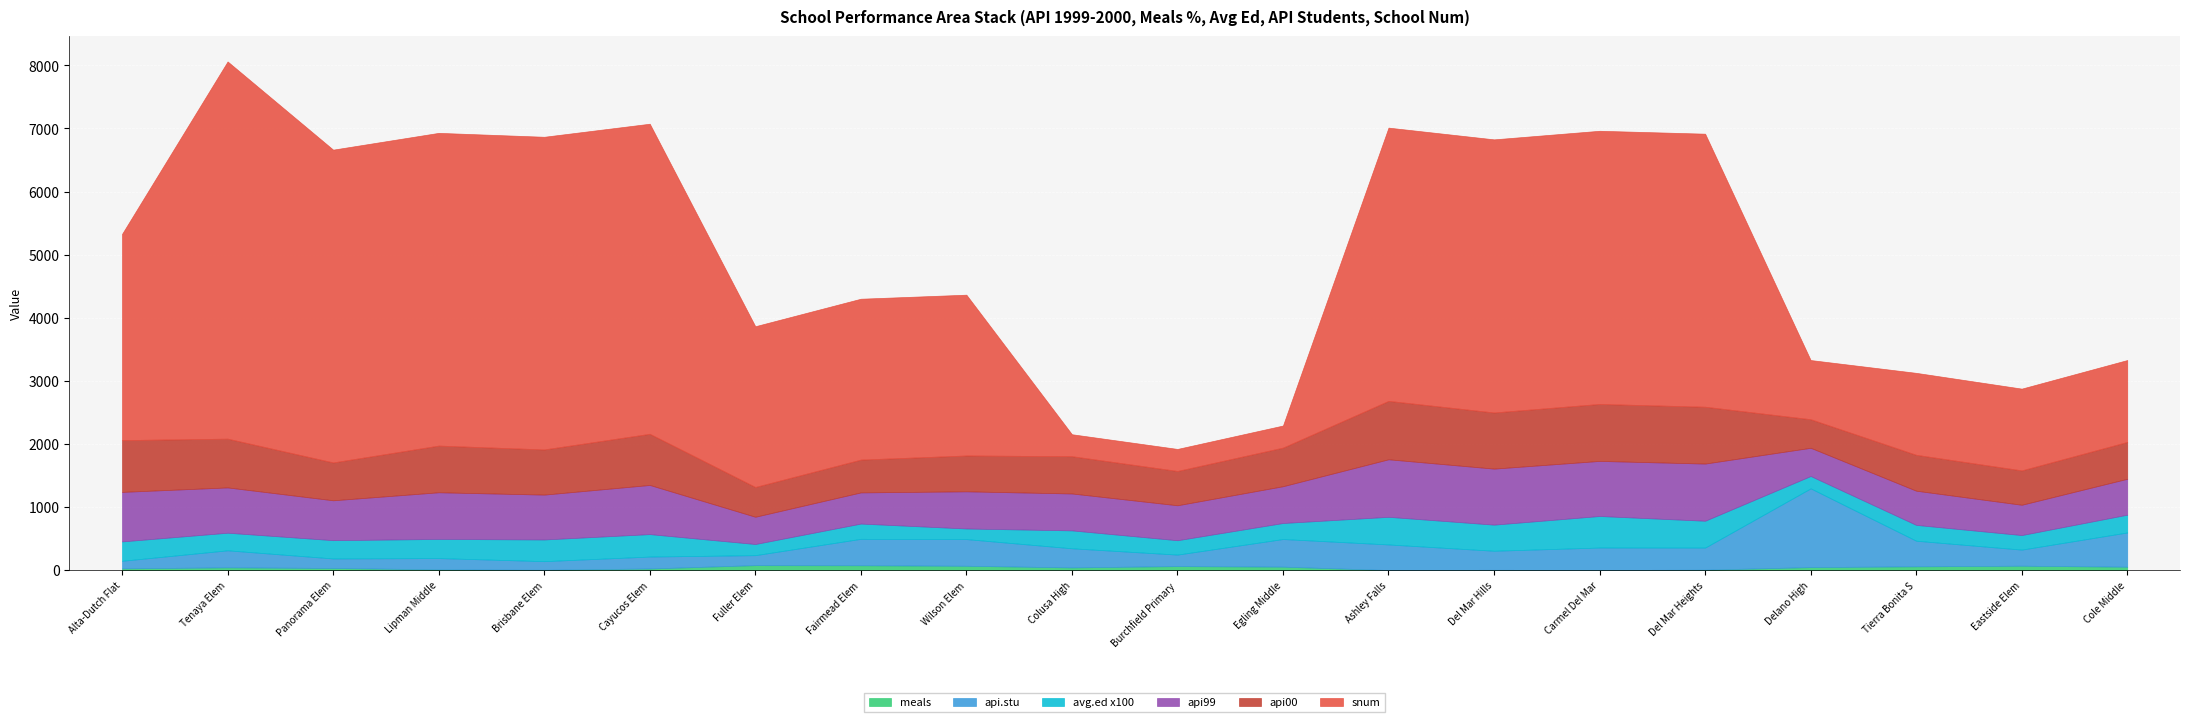

What is the label of the 16th point from the left?

Del Mar Heights